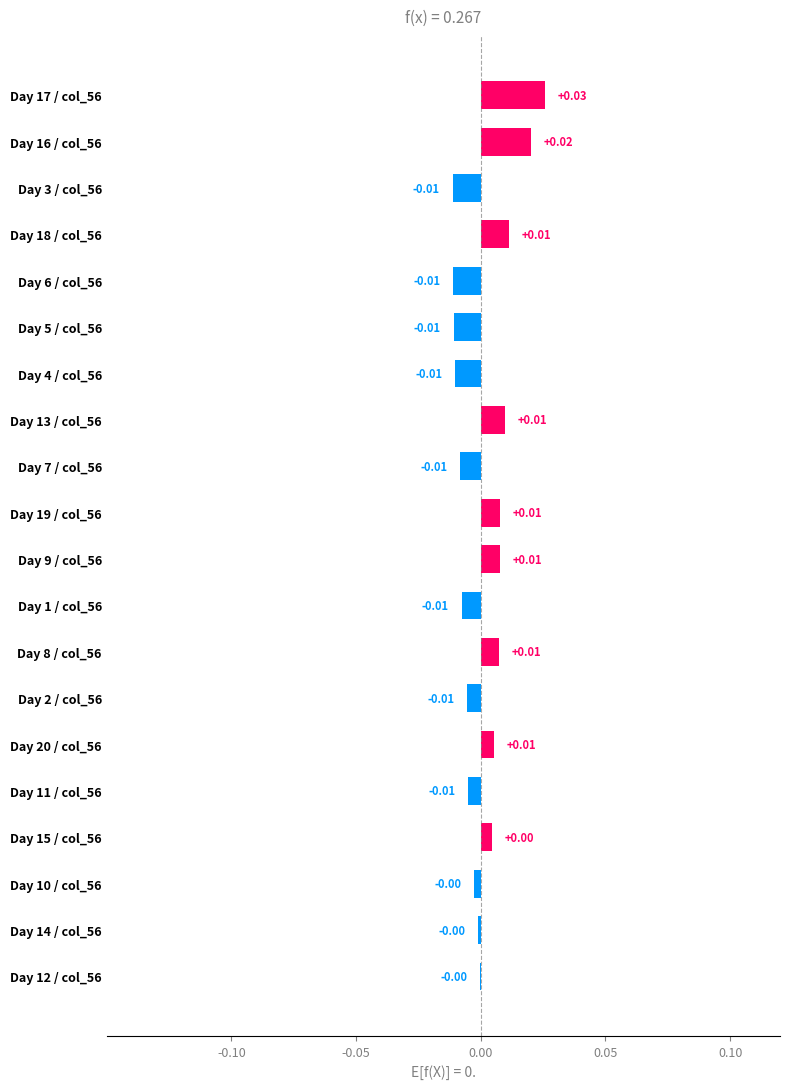

Are the bars horizontal?

Yes